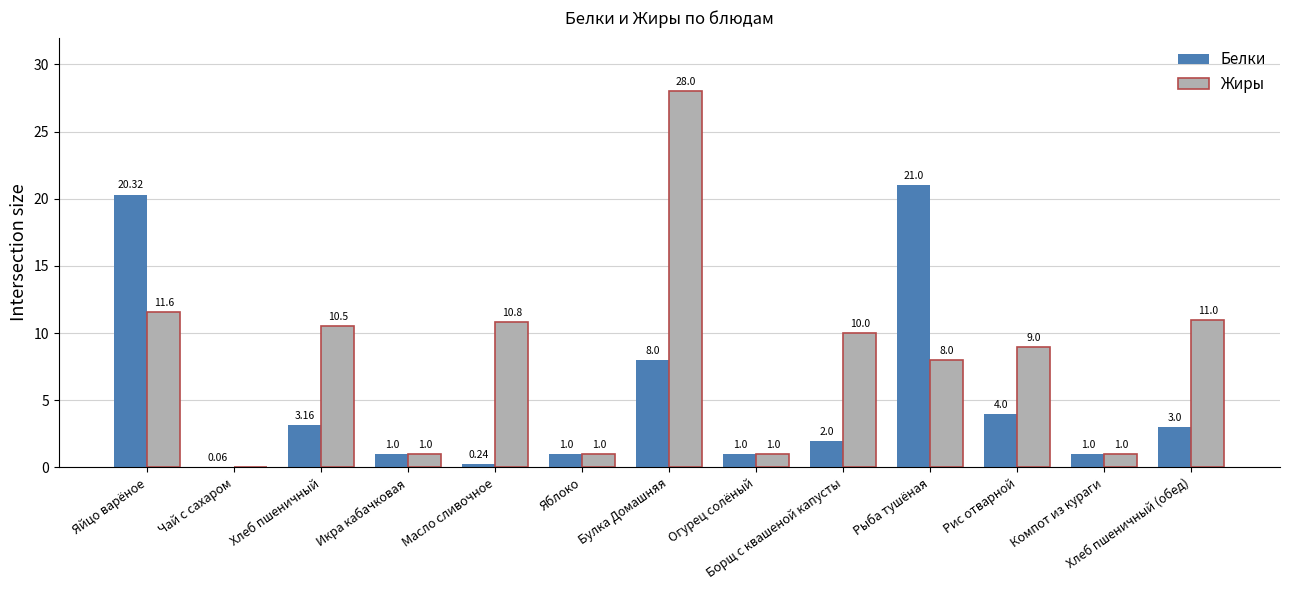

Count the number of data series in this chart.

2